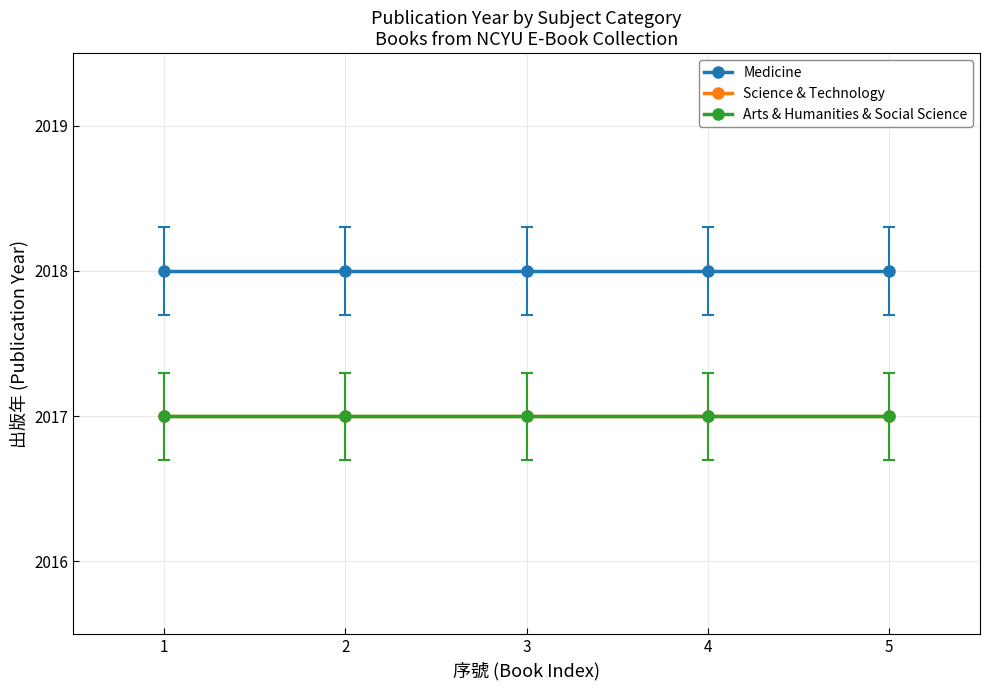

Is this an area chart (filled region under the line)?

No